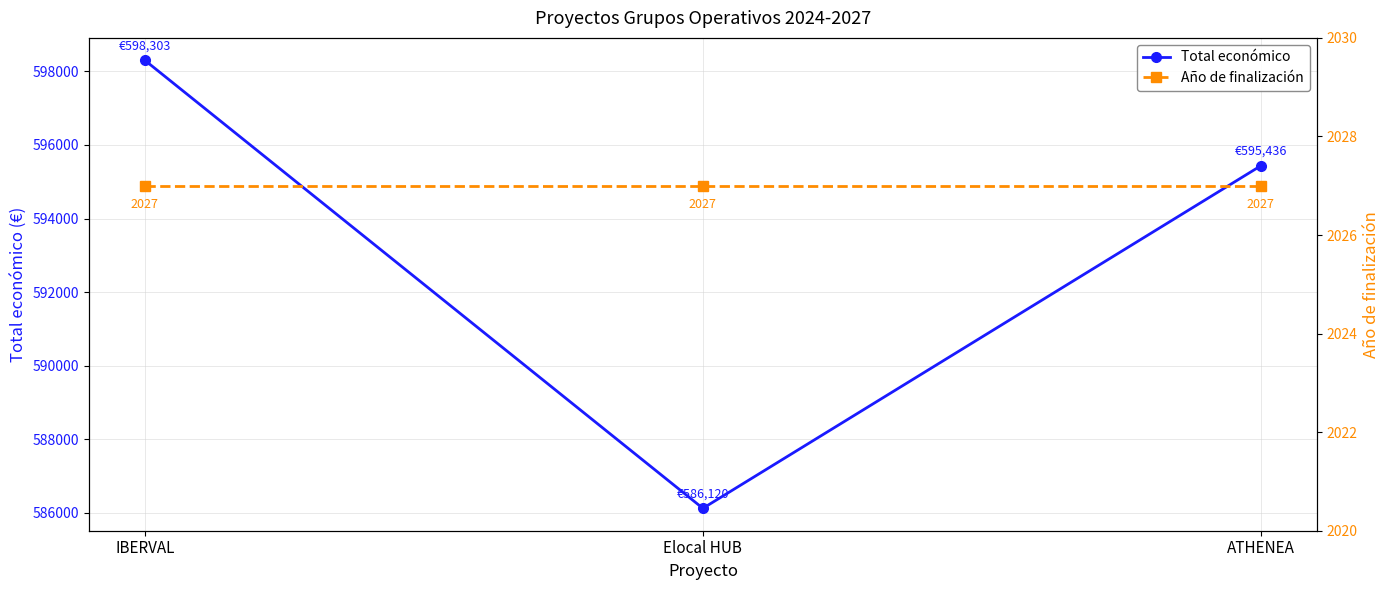

What is the label of the 1st point from the right?

ATHENEA